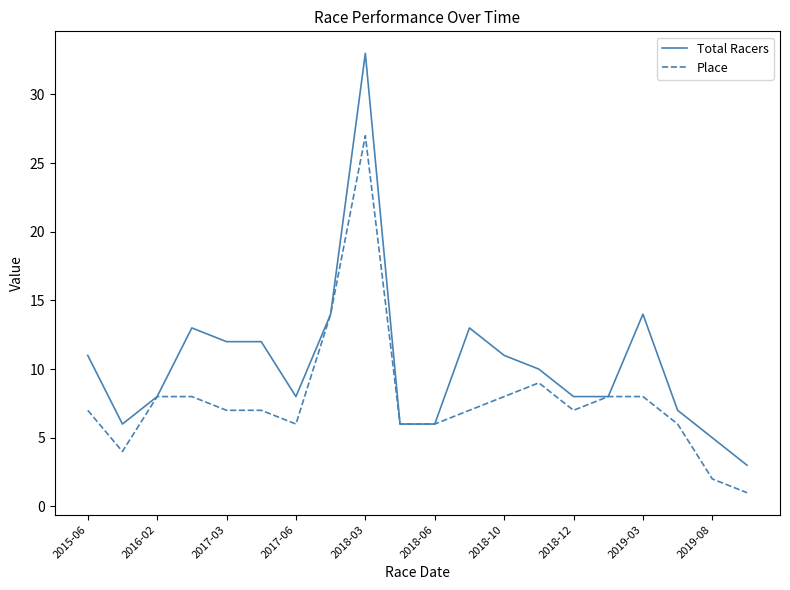

Which series has the widest spread of values?

Total Racers